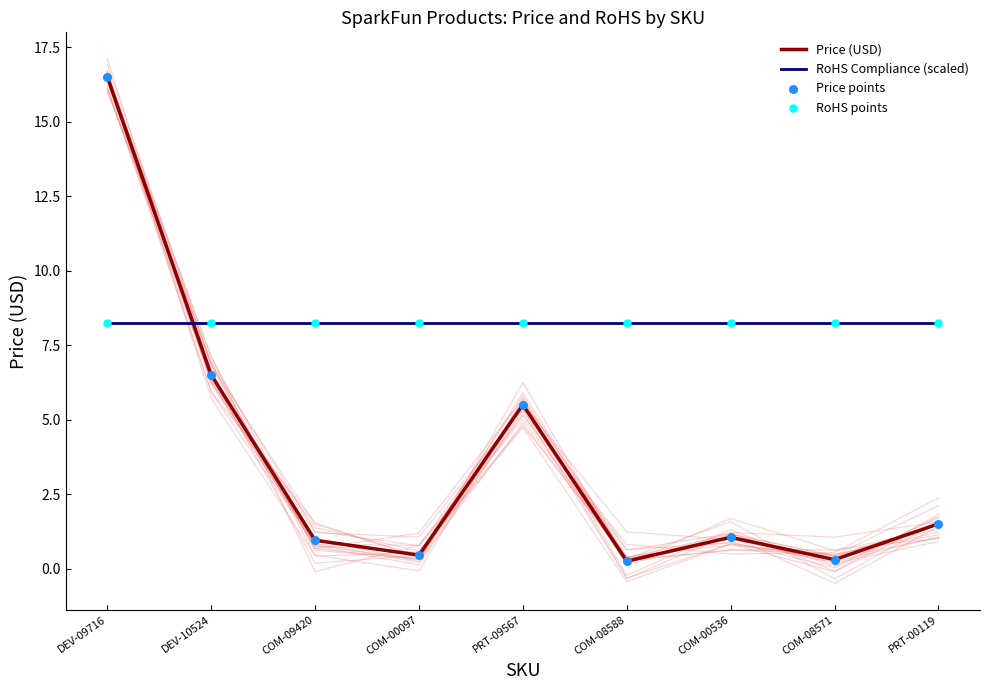

Which series contains the lowest Y value?

Price (USD)